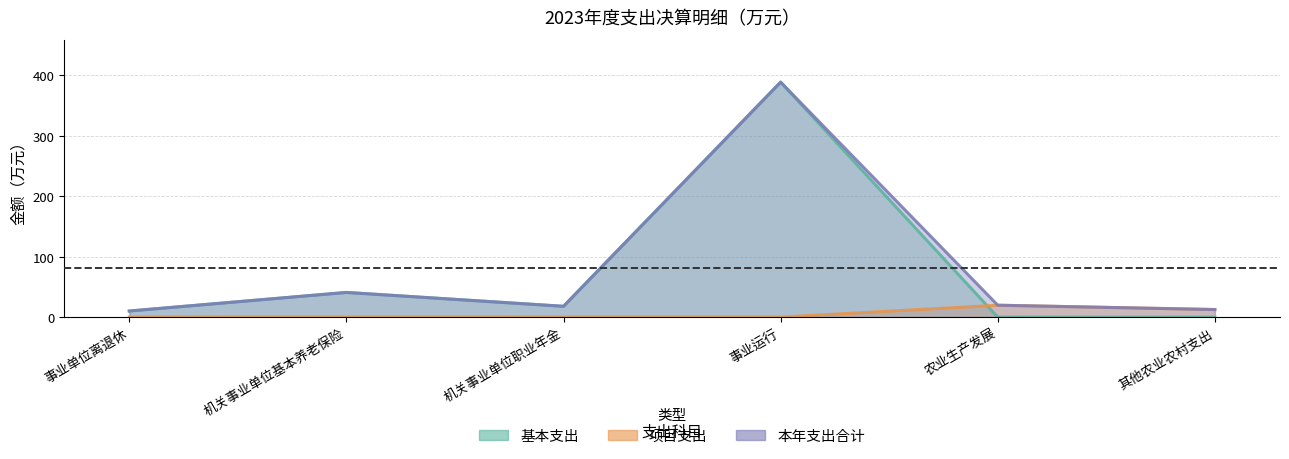

How many lines are shown in the chart?

3